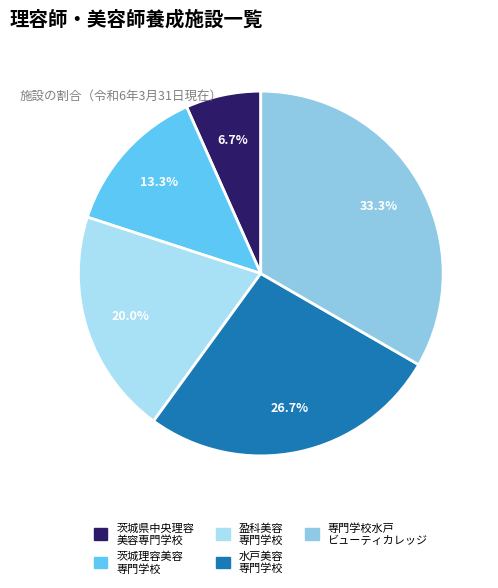

Which category has the smallest portion of the pie?

茨城県中央理容美容専門学校